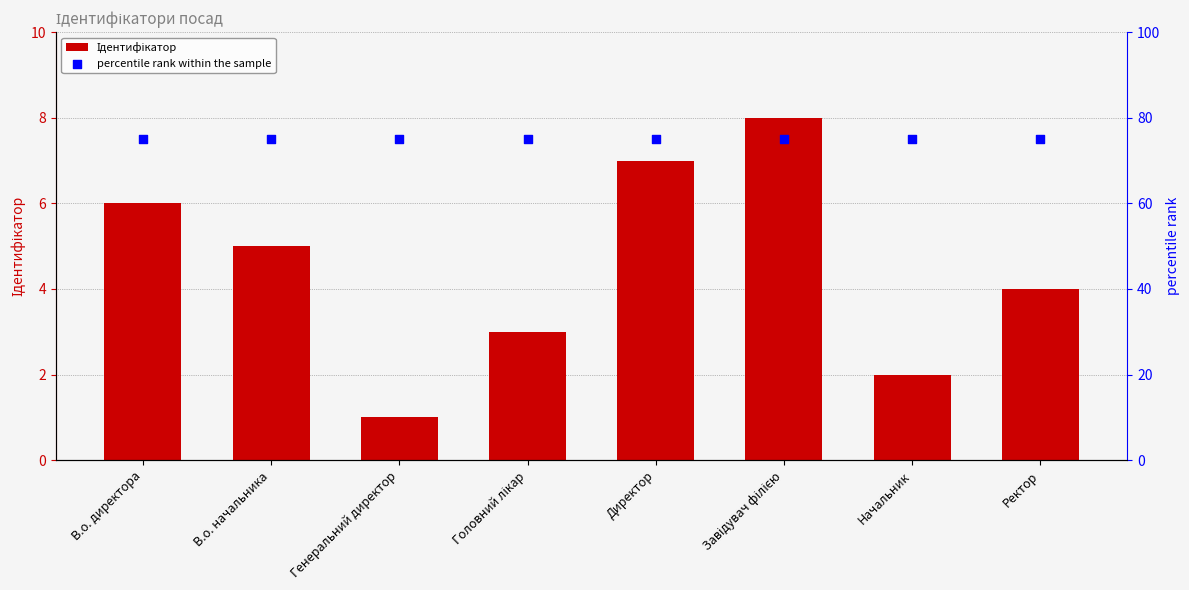

Which series has the largest total across all categories?

percentile rank within the sample